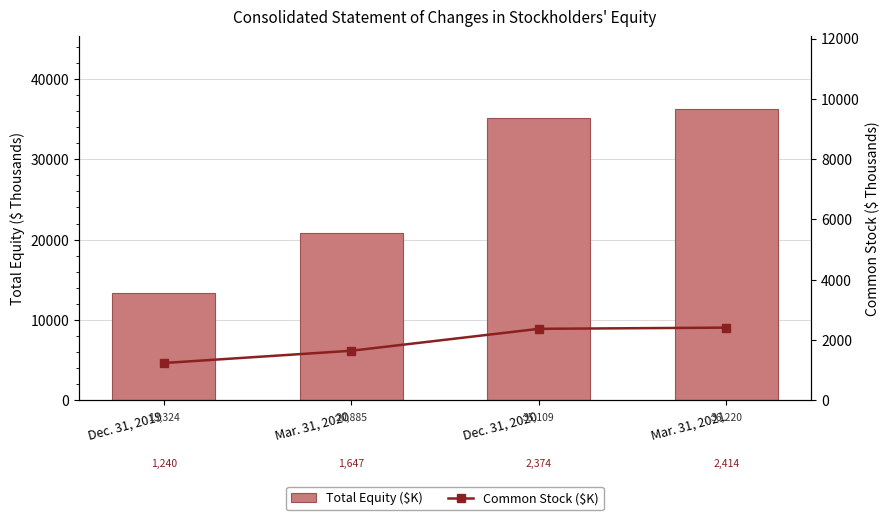

Is it true that Total Equity ($K) equals 27234 at Mar. 31, 2020?

False